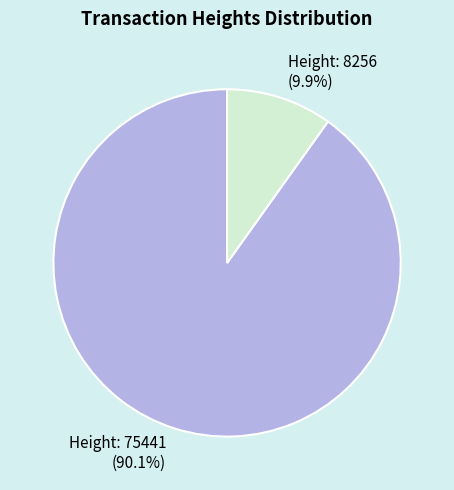

Between Height: 75441 and Height: 8256, which is larger?

Height: 75441